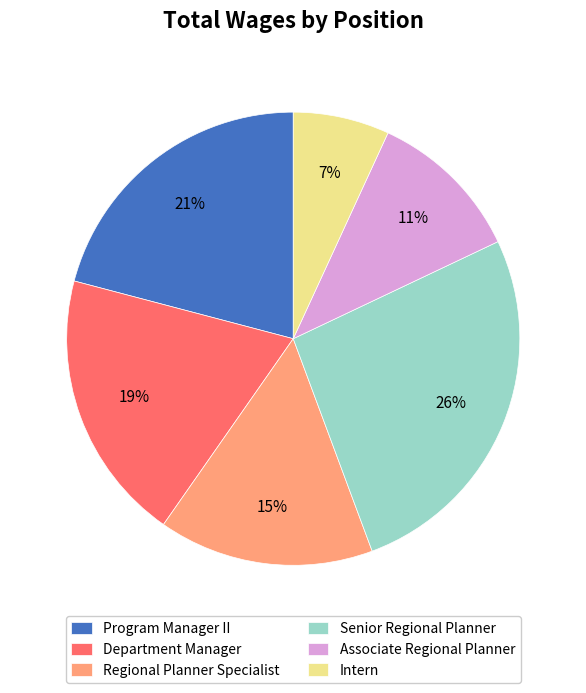

To the nearest percent, what portion does Regional Planner Specialist represent?

15%